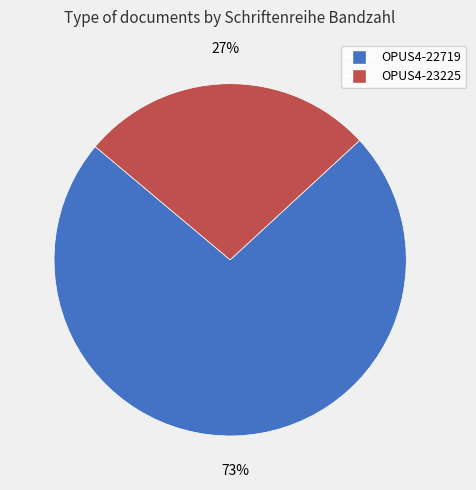

Is the sum of OPUS4-23225 and OPUS4-22719 greater than half?

Yes